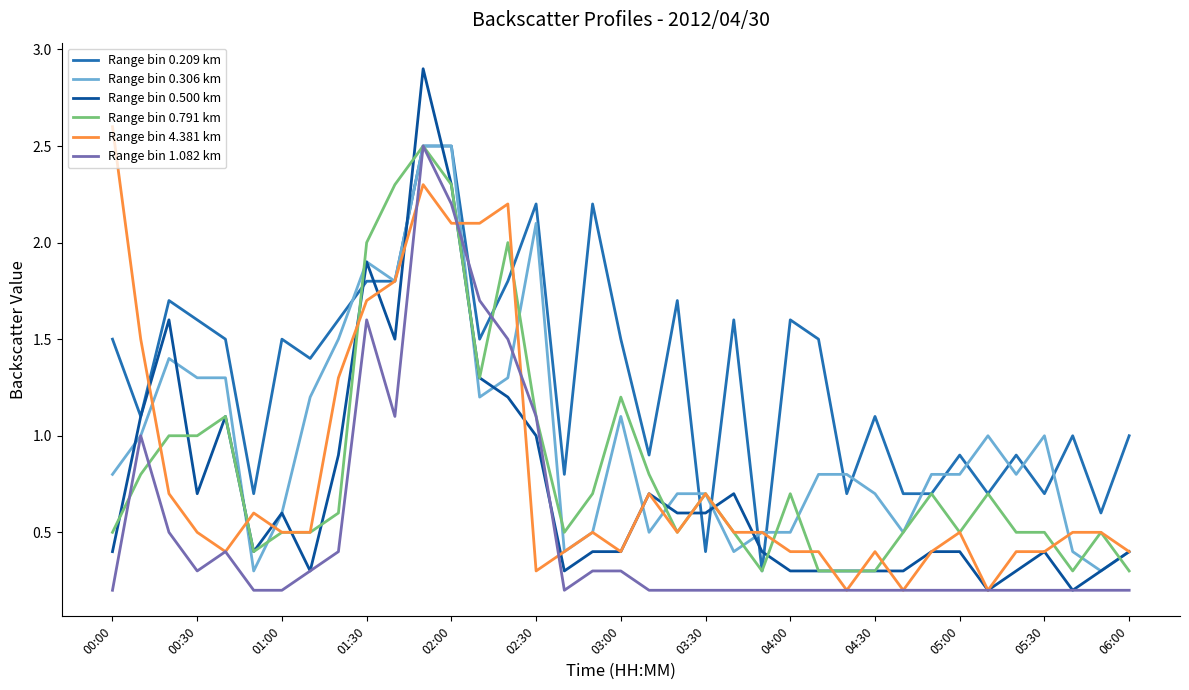

What is the smallest value displayed?

0.2